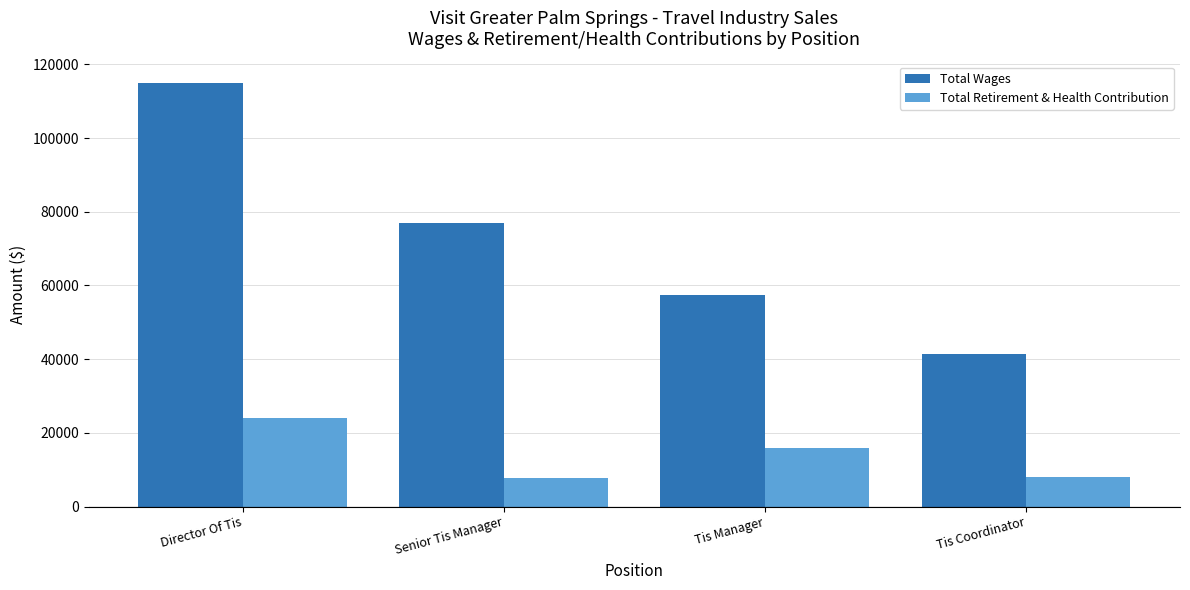

At which category does the chart reach its peak across all series?

Director Of Tis